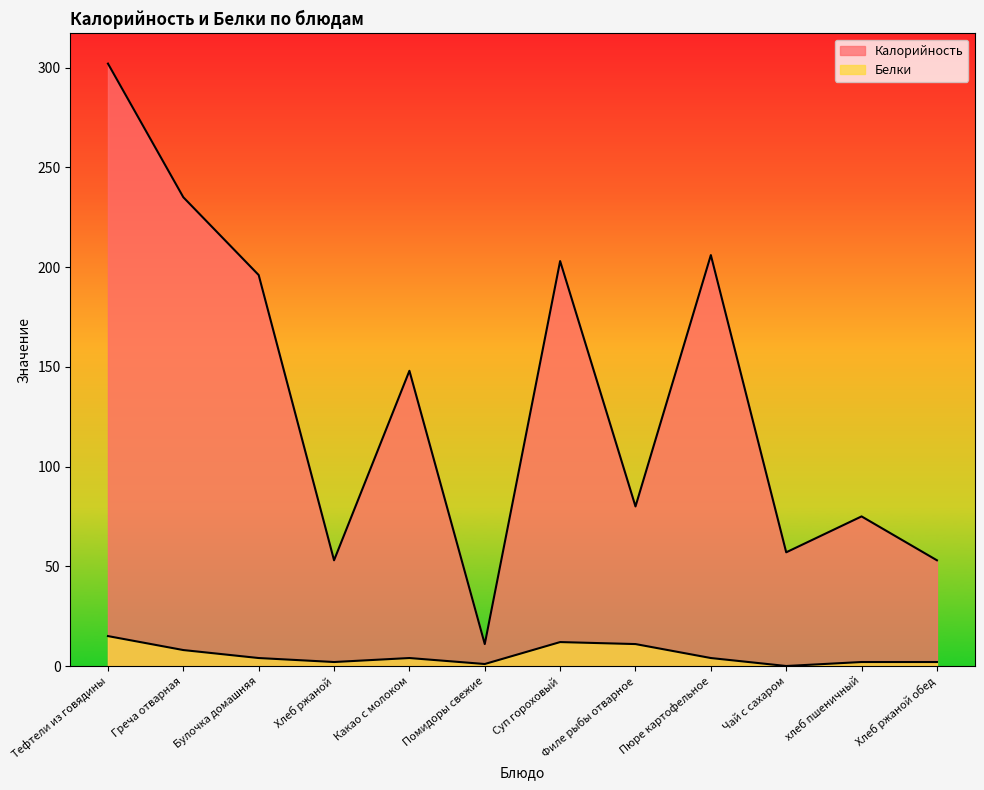

What are all the series names shown in the legend?

Калорийность, Белки